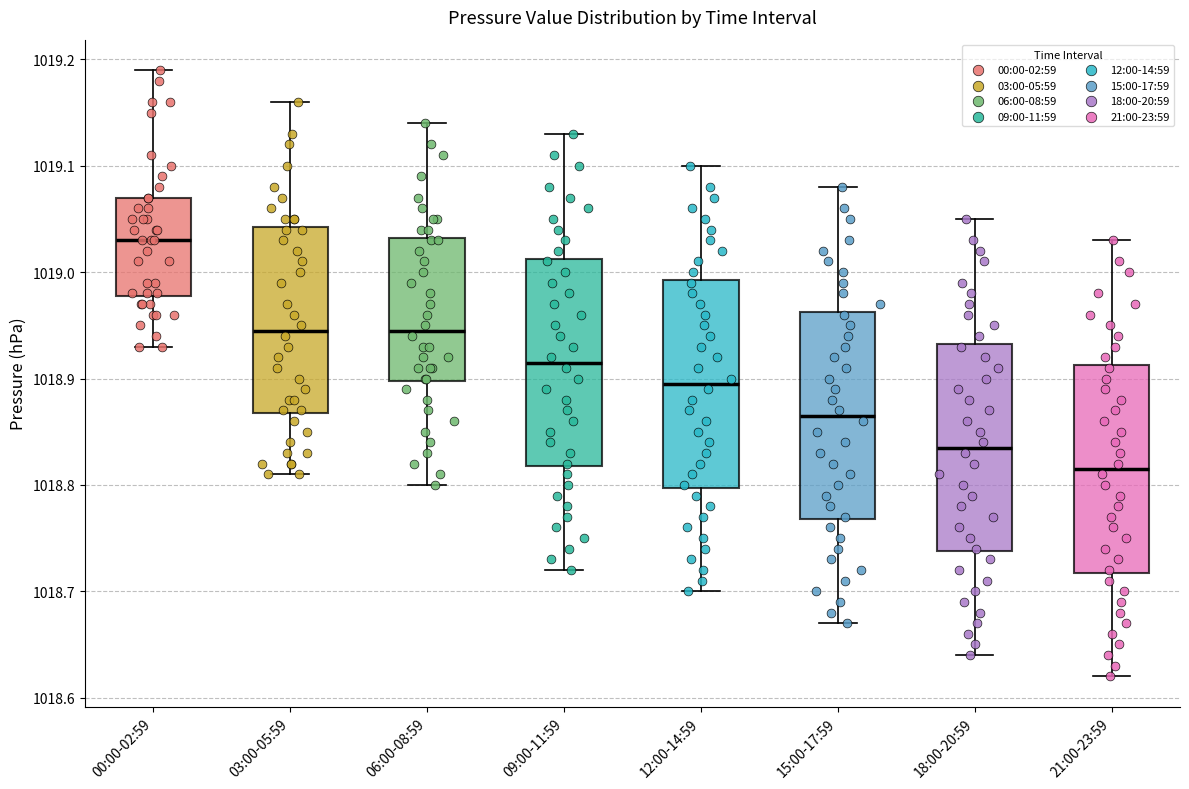

Reading left to right, read every box against the y-axis: the position of its median line, the range the box covers, and the ends of its whiskers. The values are not printed on the chart, so give them approximately, as read against the axis.

00:00-02:59: median 1019.03, box 1018.98 to 1019.07, whiskers 1018.93 to 1019.19
03:00-05:59: median 1018.95, box 1018.87 to 1019.04, whiskers 1018.81 to 1019.16
06:00-08:59: median 1018.95, box 1018.90 to 1019.03, whiskers 1018.80 to 1019.14
09:00-11:59: median 1018.92, box 1018.82 to 1019.01, whiskers 1018.72 to 1019.13
12:00-14:59: median 1018.90, box 1018.80 to 1018.99, whiskers 1018.70 to 1019.10
15:00-17:59: median 1018.87, box 1018.77 to 1018.96, whiskers 1018.67 to 1019.08
18:00-20:59: median 1018.84, box 1018.74 to 1018.93, whiskers 1018.64 to 1019.05
21:00-23:59: median 1018.82, box 1018.72 to 1018.91, whiskers 1018.62 to 1019.03